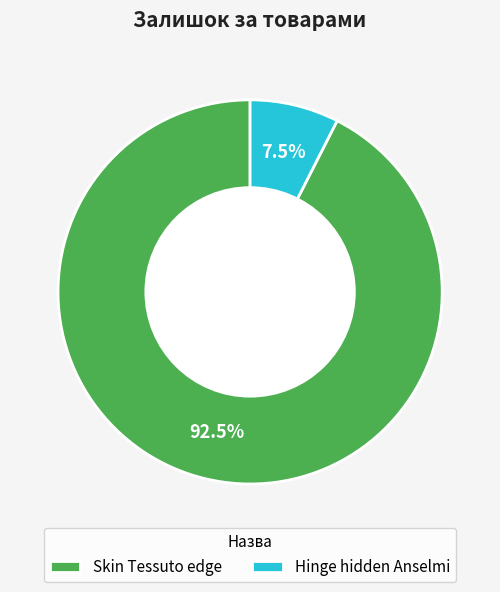

Which category has the biggest portion of the pie?

Skin Tessuto edge